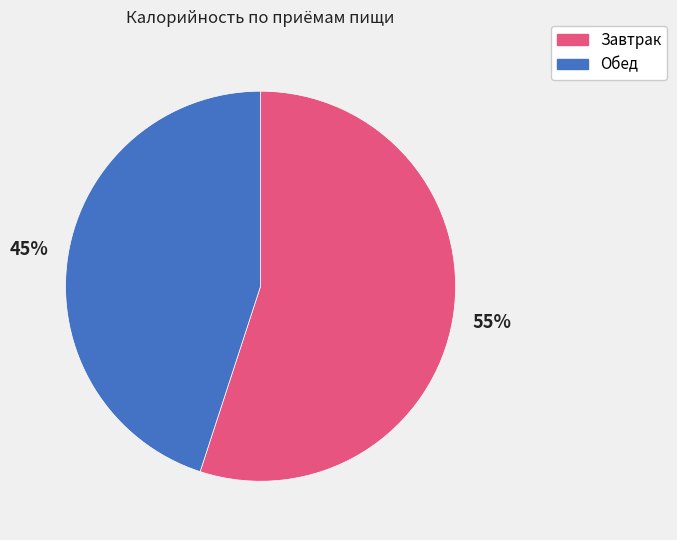

Approximately how many times larger is the value at Обед compared to Завтрак?

0.8